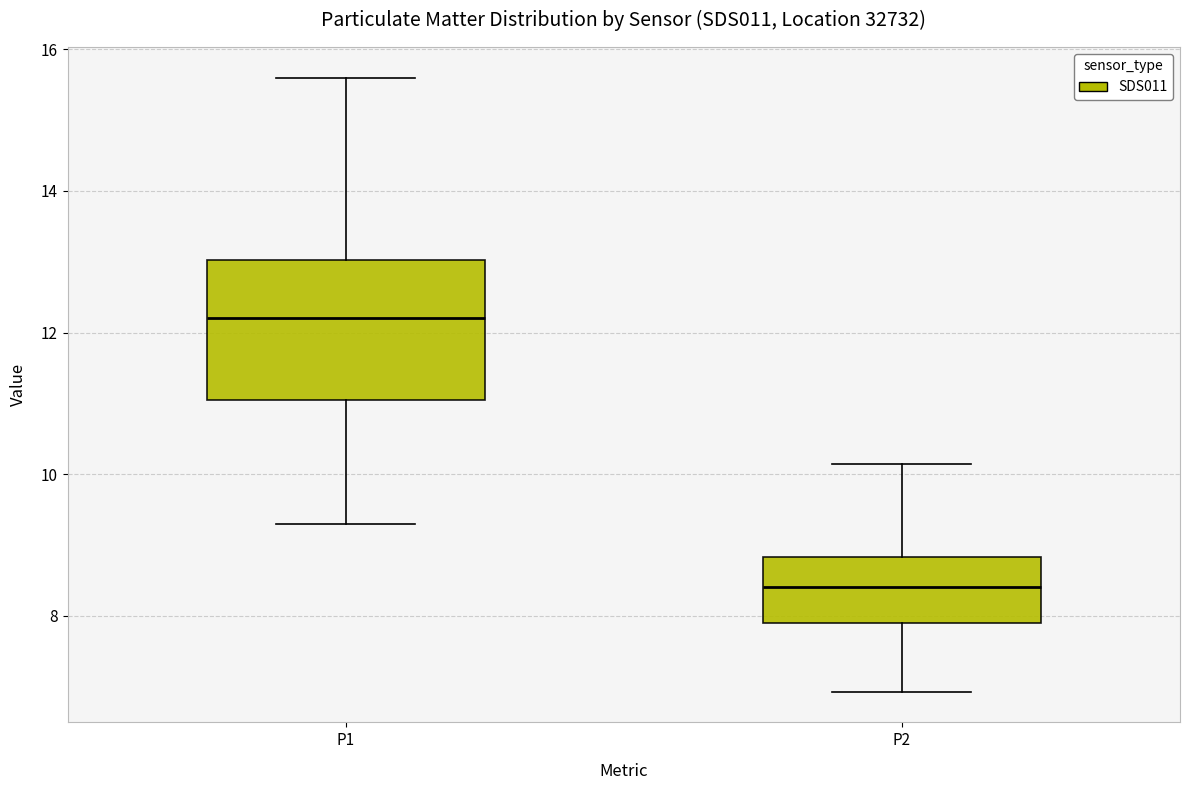

Comparing the boxes themselves (not the whiskers), which one is the tallest?

P1